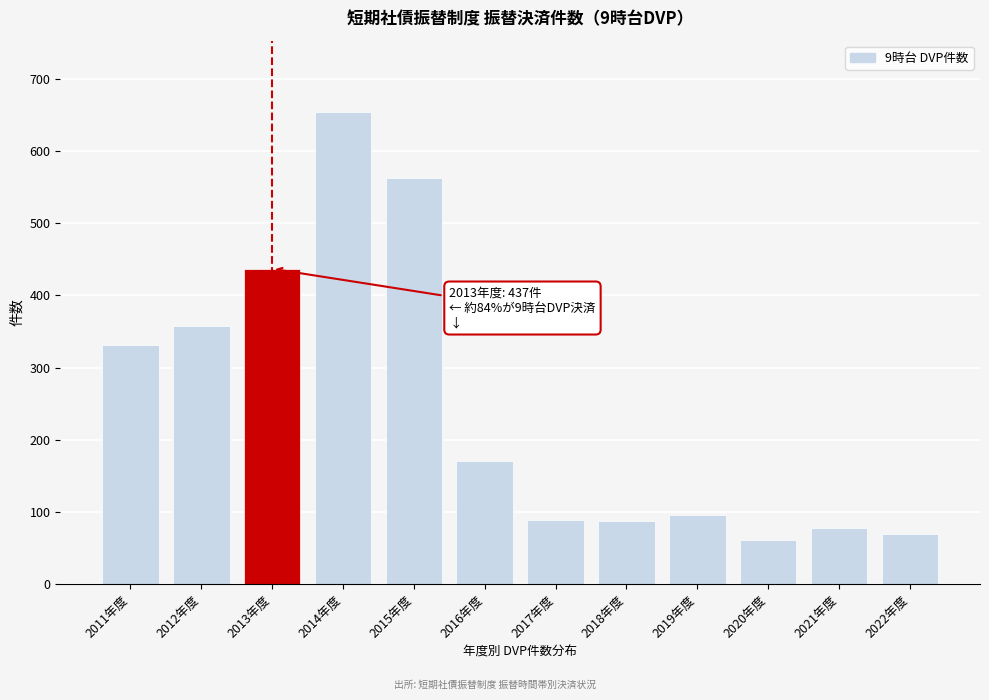

What is the change in value from 2014年度 to 2016年度?

-484